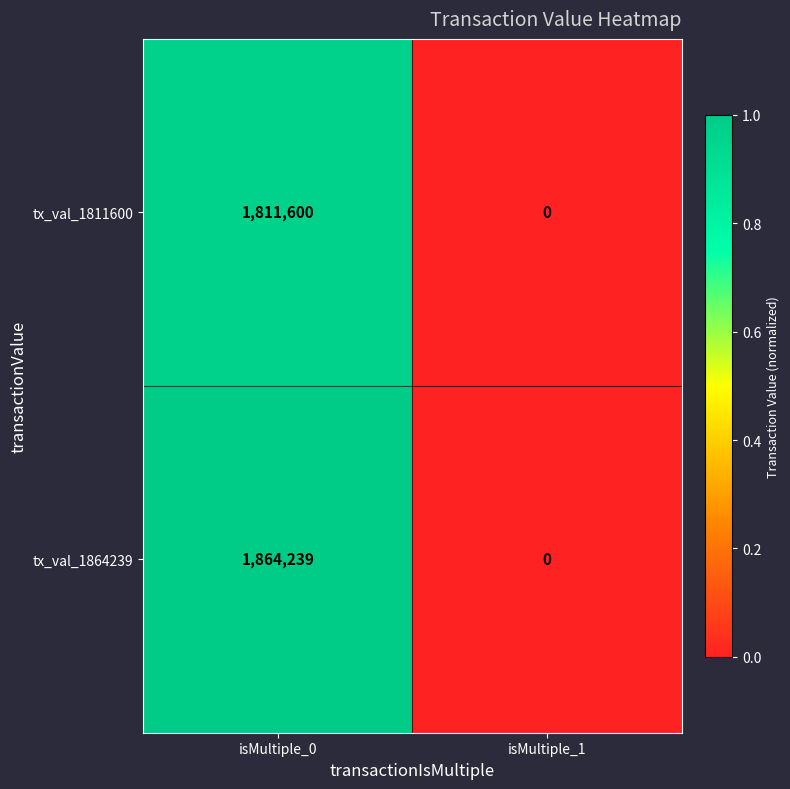

True or false: tx_val_1864239 has a value of 1864239 at isMultiple_0.

True